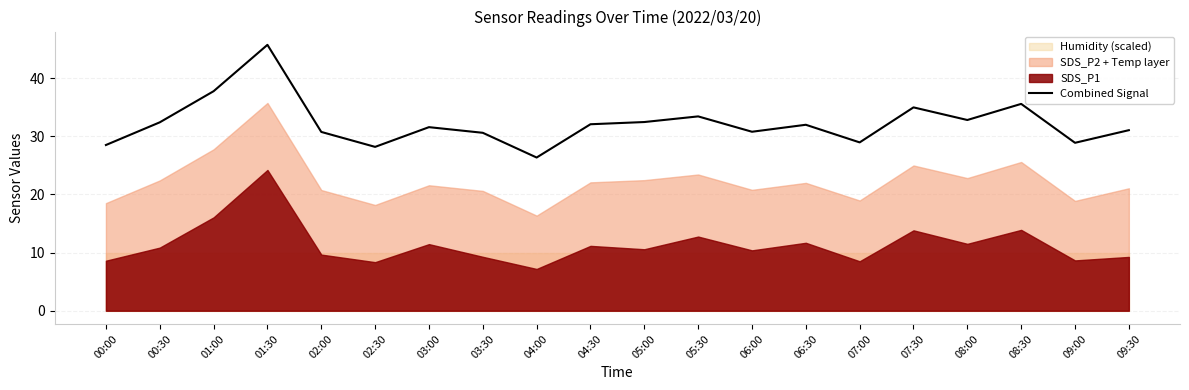

Reading right to left, transcribe all the data shown in this chart.

09:30=31.0	09:00=28.9	08:30=35.6	08:00=32.8	07:30=35.0	07:00=28.9	06:30=32.0	06:00=30.8	05:30=33.4	05:00=32.4	04:30=32.1	04:00=26.3	03:30=30.6	03:00=31.6	02:30=28.2	02:00=30.7	01:30=45.7	01:00=37.7	00:30=32.4	00:00=28.5